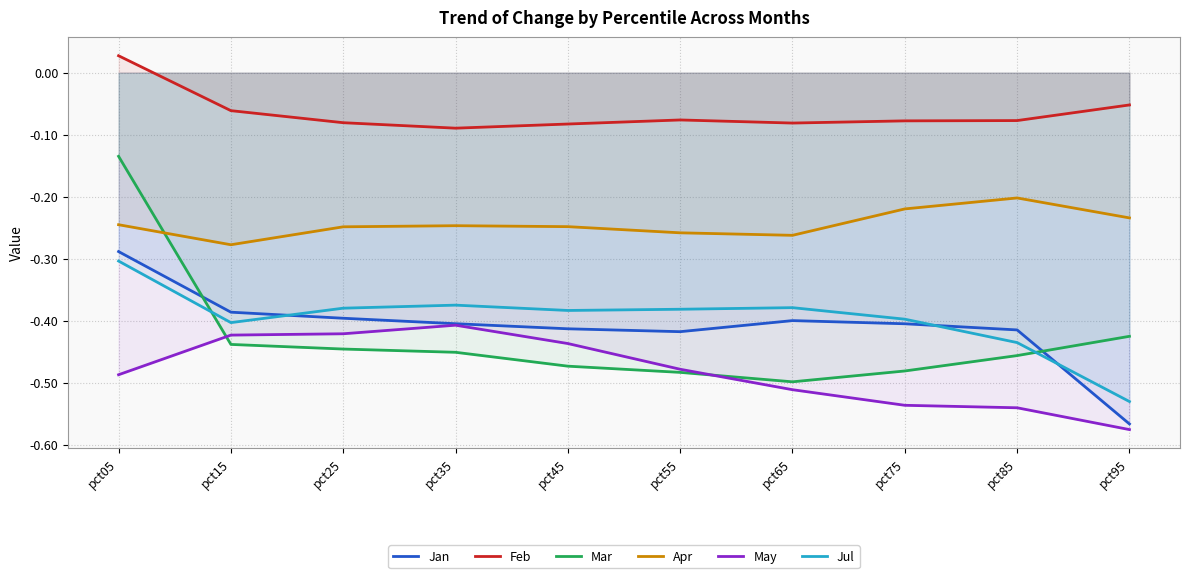

What is the smallest value displayed?

-0.6